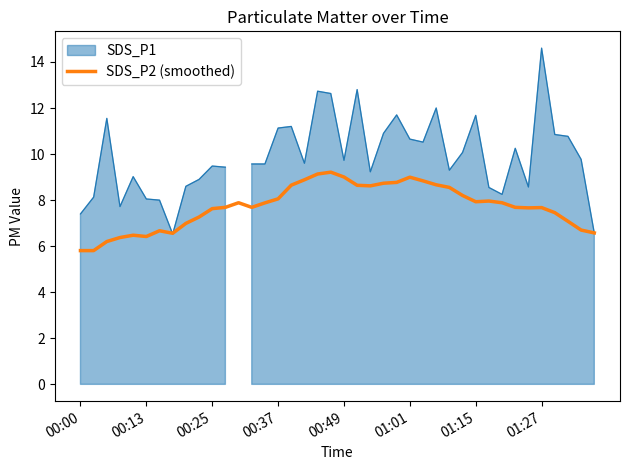

What is the highest value of the SDS_P2 (smoothed) series?

9.2